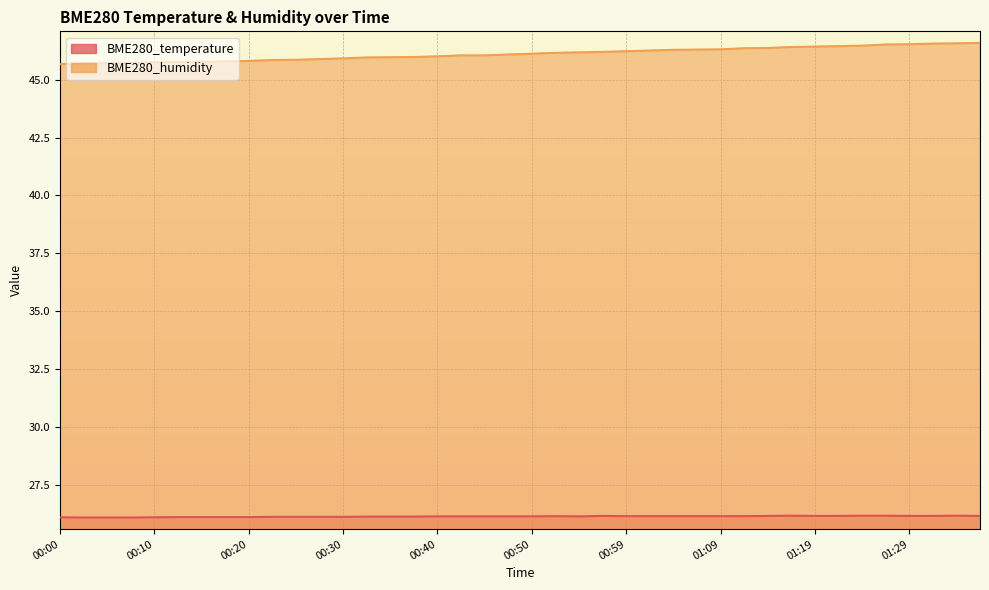

What is the difference between the maximum and minimum values in the BME280_temperature series?

0.1